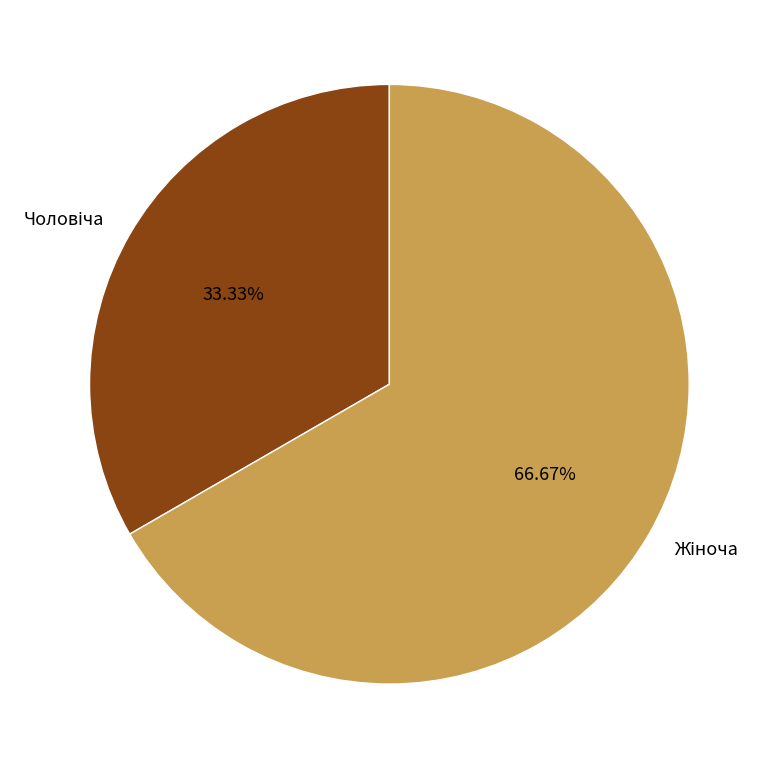

How many slices are in this pie chart?

2